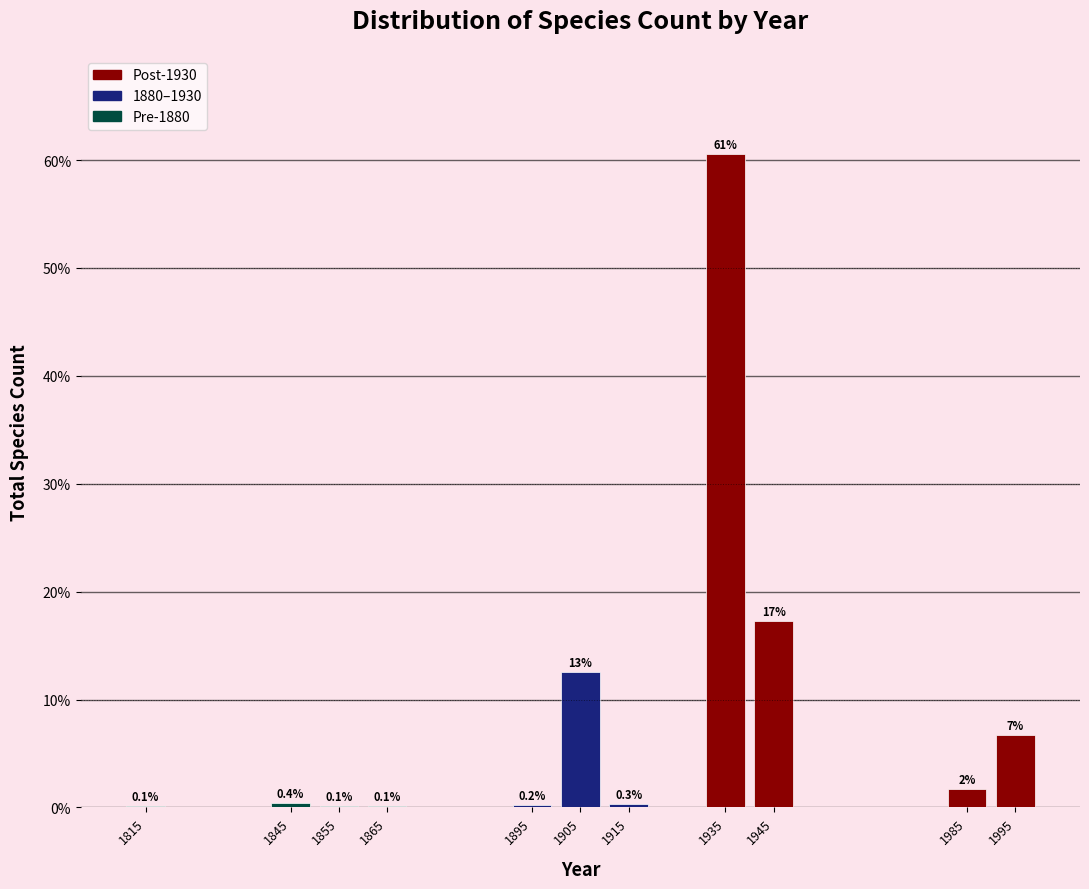

Reading left to right, extract all data points from this chart.

1815=0.1	1845=0.4	1855=0.1	1865=0.1	1895=0.2	1905=12.5	1915=0.3	1935=60.6	1945=17.3	1985=1.7	1995=6.7